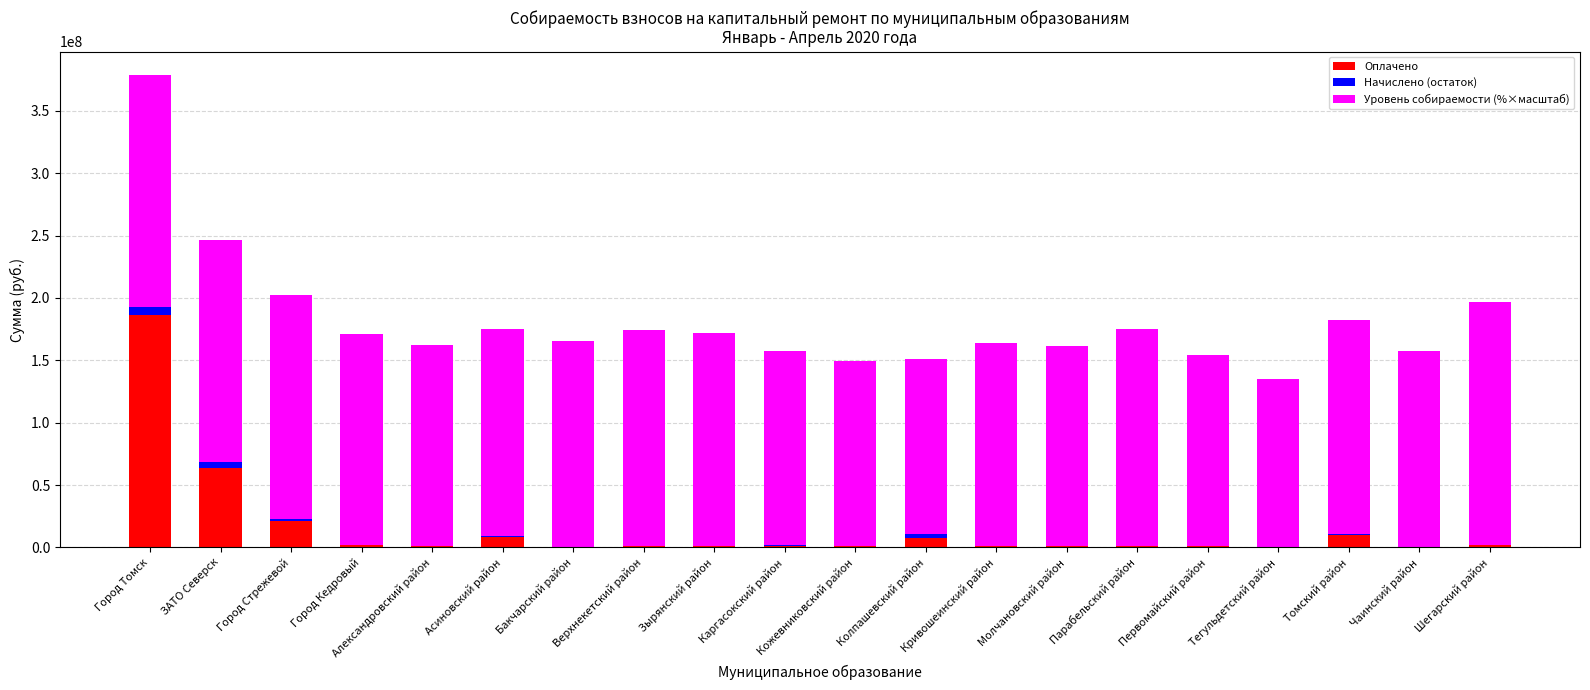

What is the value of the Оплачено bar at the 3rd from the left?

21063725.0